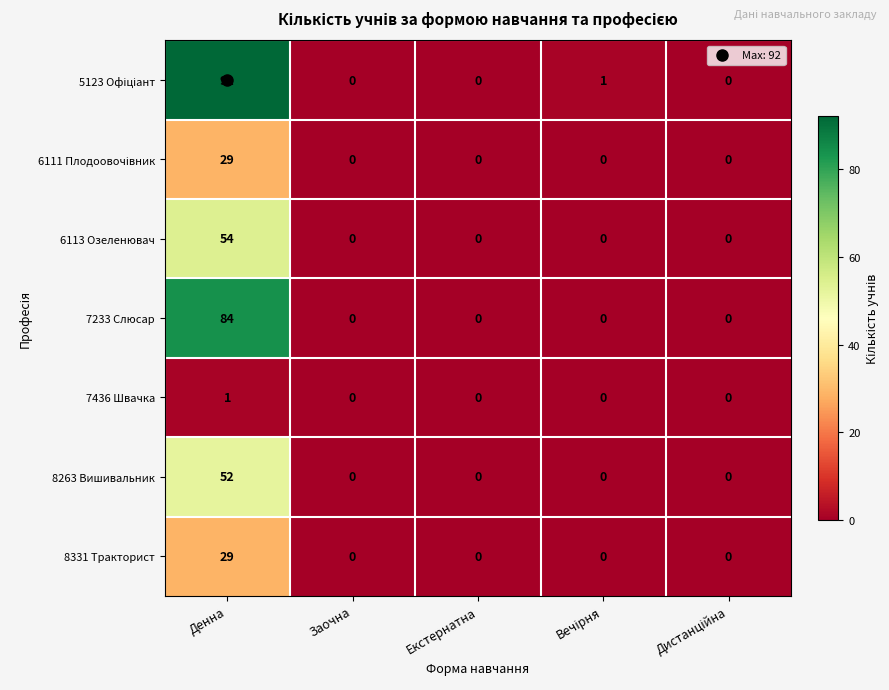

The 6113 Озеленювач series shows 0 at Екстернатна. True or false?

True